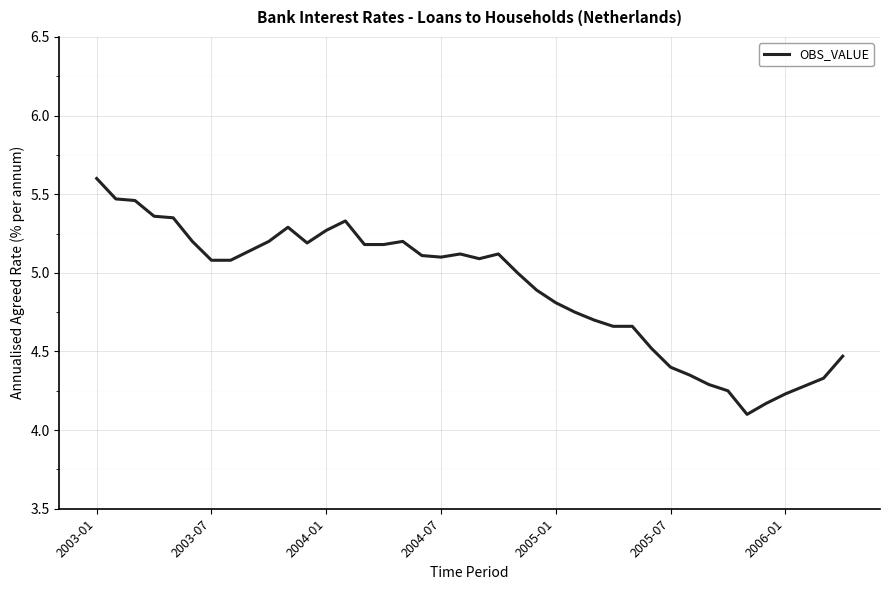

What is the minimum value shown in the chart?

4.1